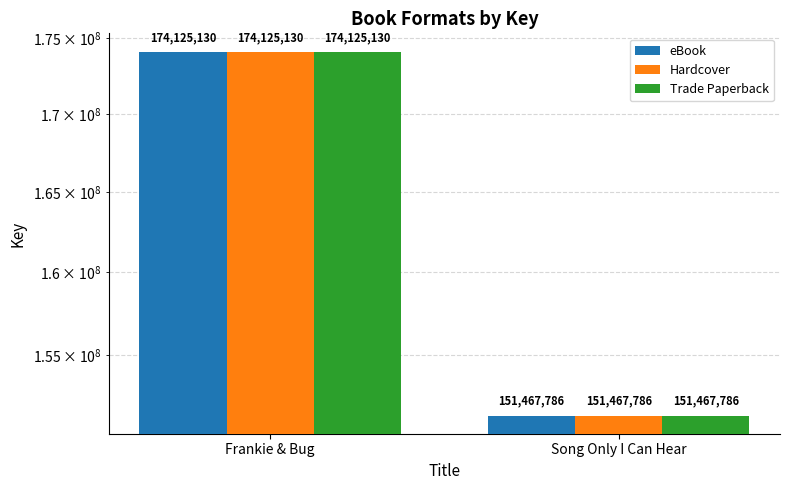

What are all the series names shown in the legend?

eBook, Hardcover, Trade Paperback